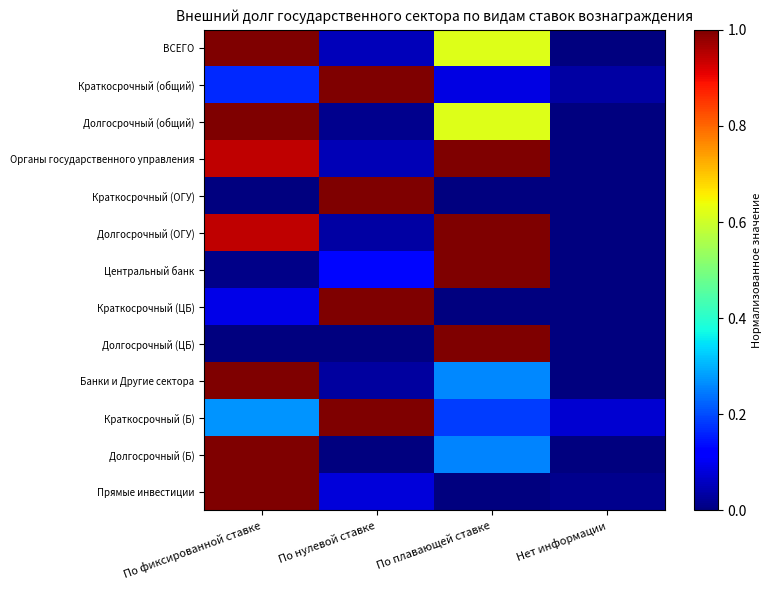

What is the total value across all series at Нет информации?

0.1